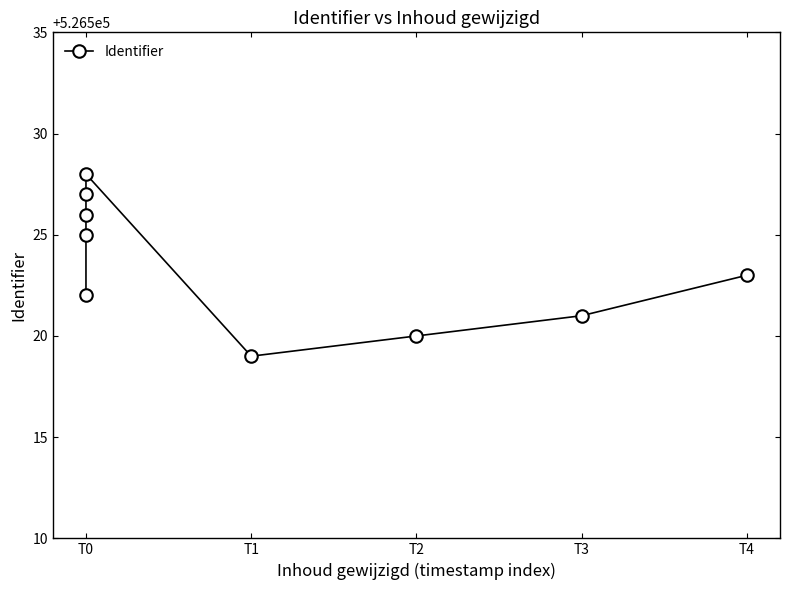

How many interior local valleys (lower than both neighbors) does the data have?

1